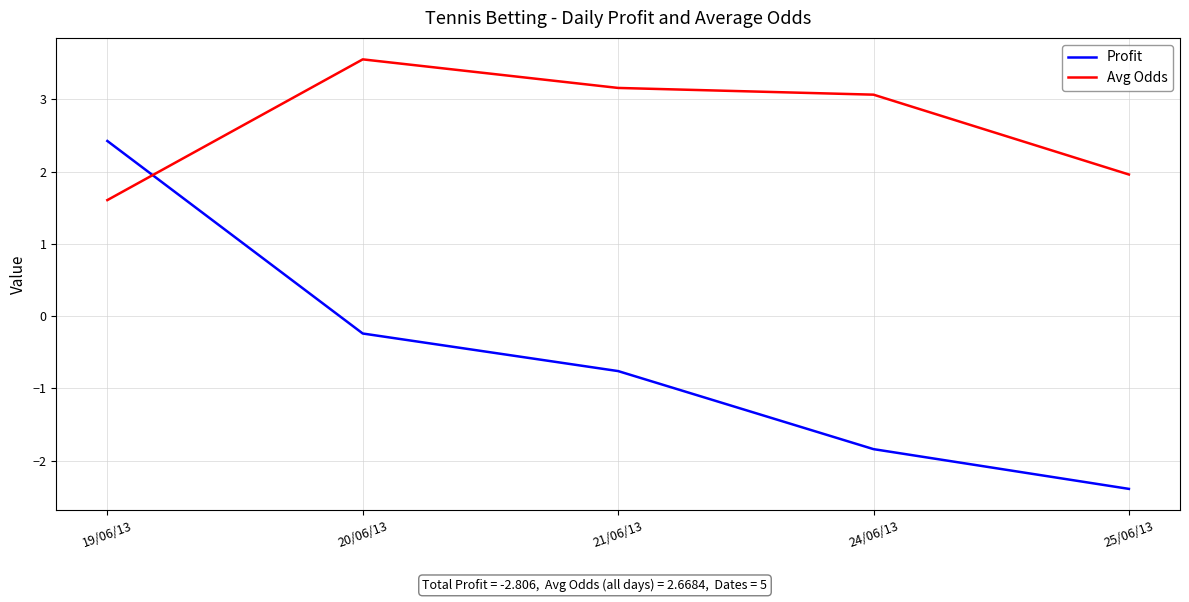

What is the sum of the Avg Odds values at 21/06/13 and 25/06/13?

5.1